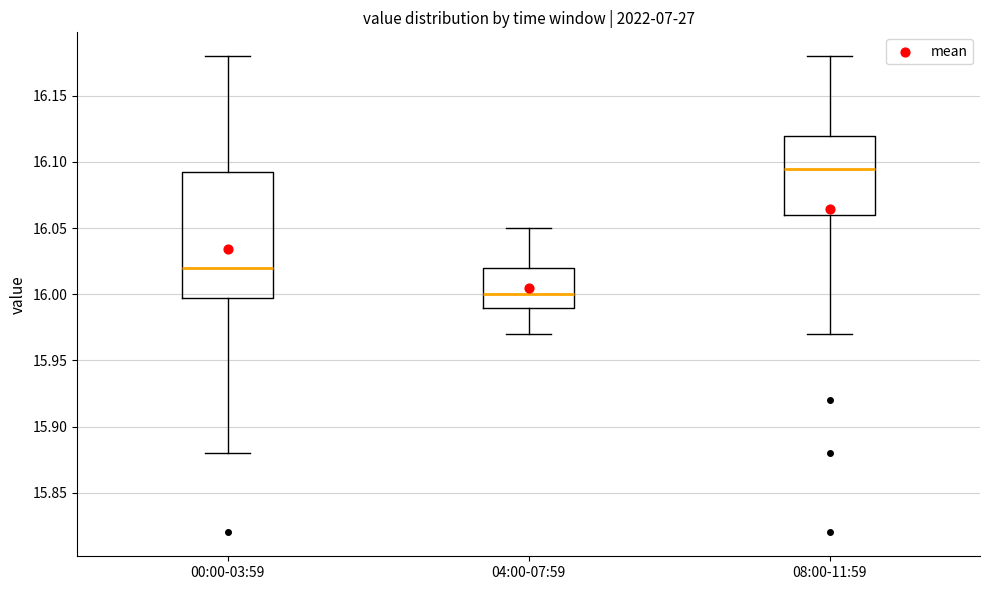

Comparing the boxes themselves (not the whiskers), which one is the tallest?

00:00-03:59